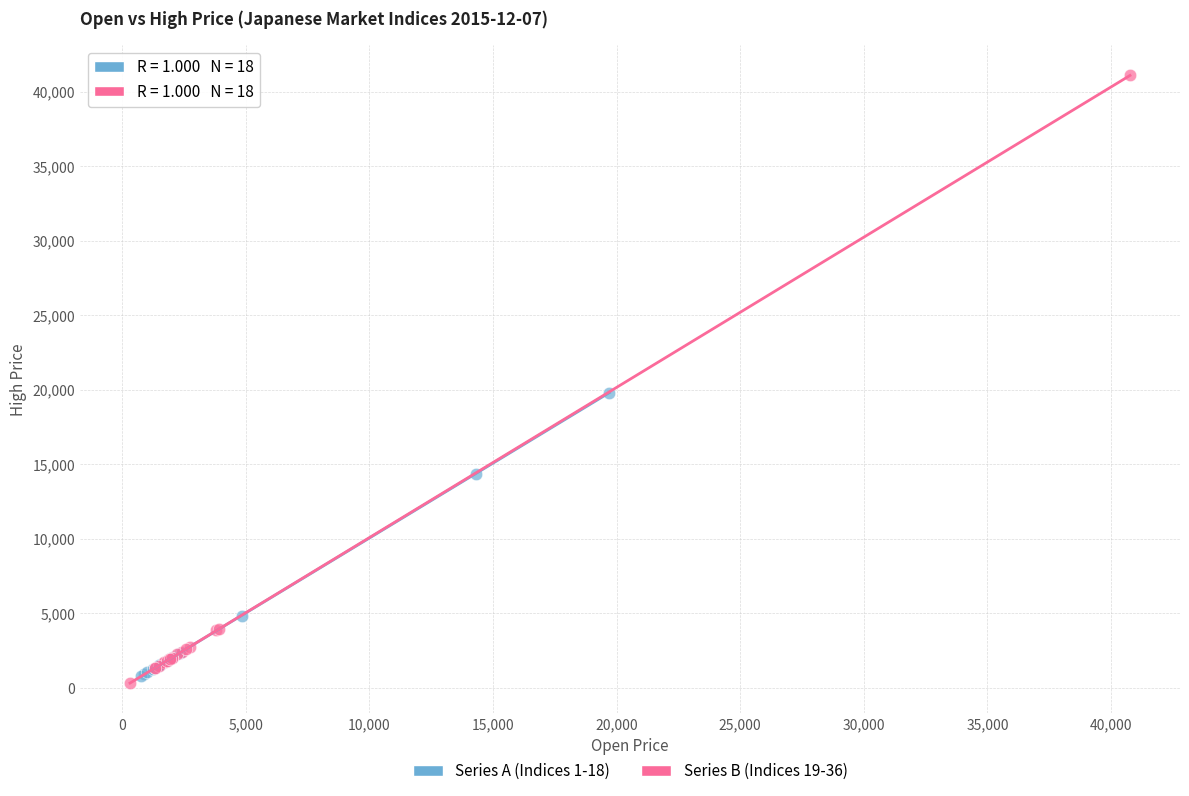

Which series reaches the minimum Y coordinate?

Series B (Indices 19-36)